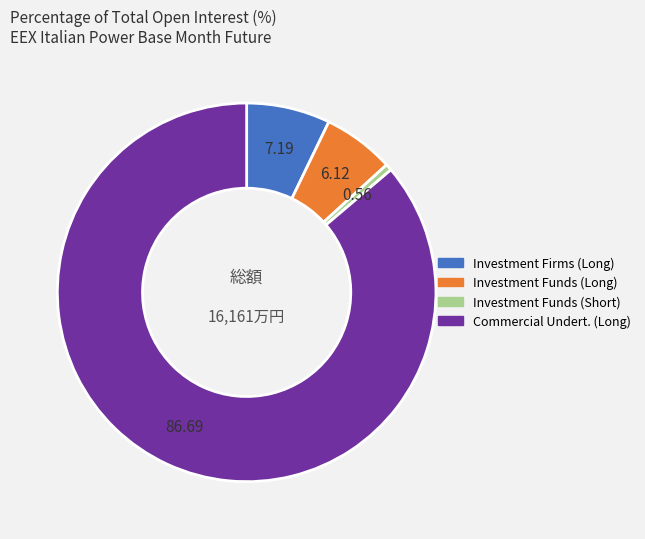

How many segments does this pie chart have?

4